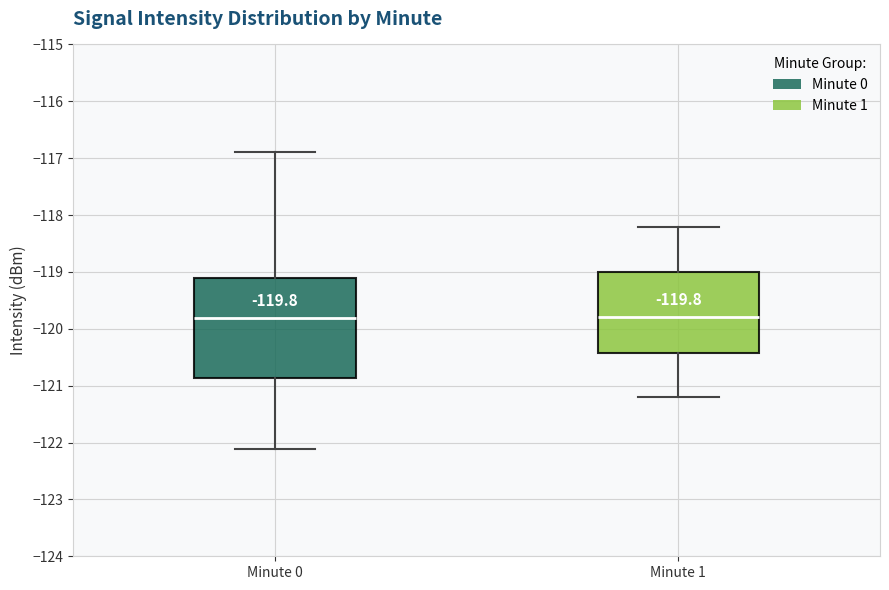

Comparing the boxes themselves (not the whiskers), which one is the tallest?

Minute 0